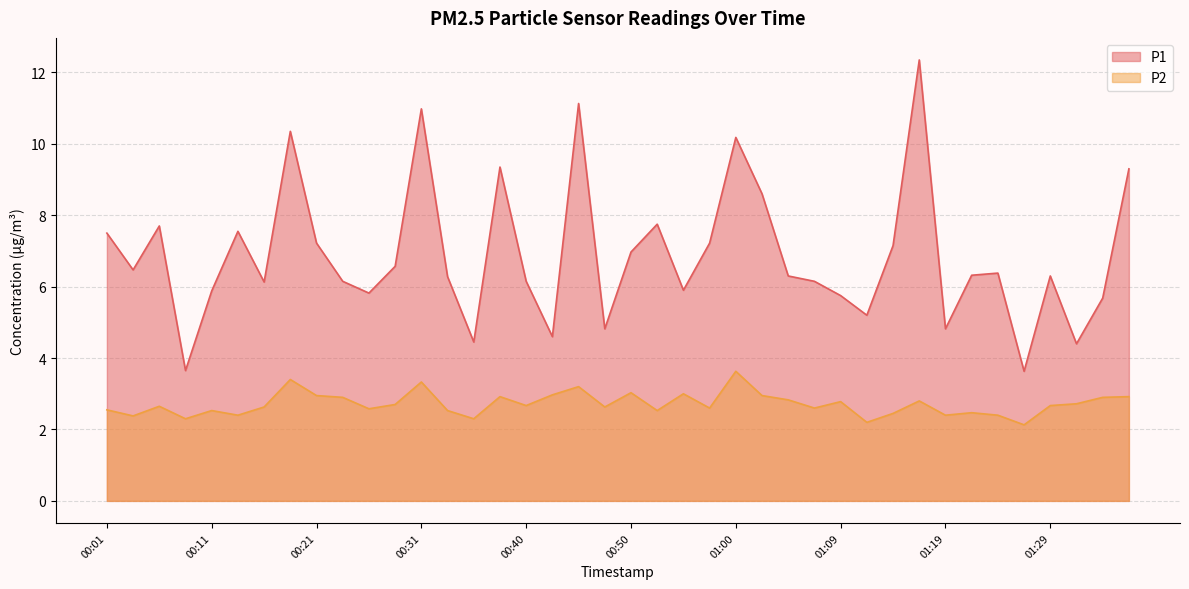

What is the label of the 40th point from the right?

00:01